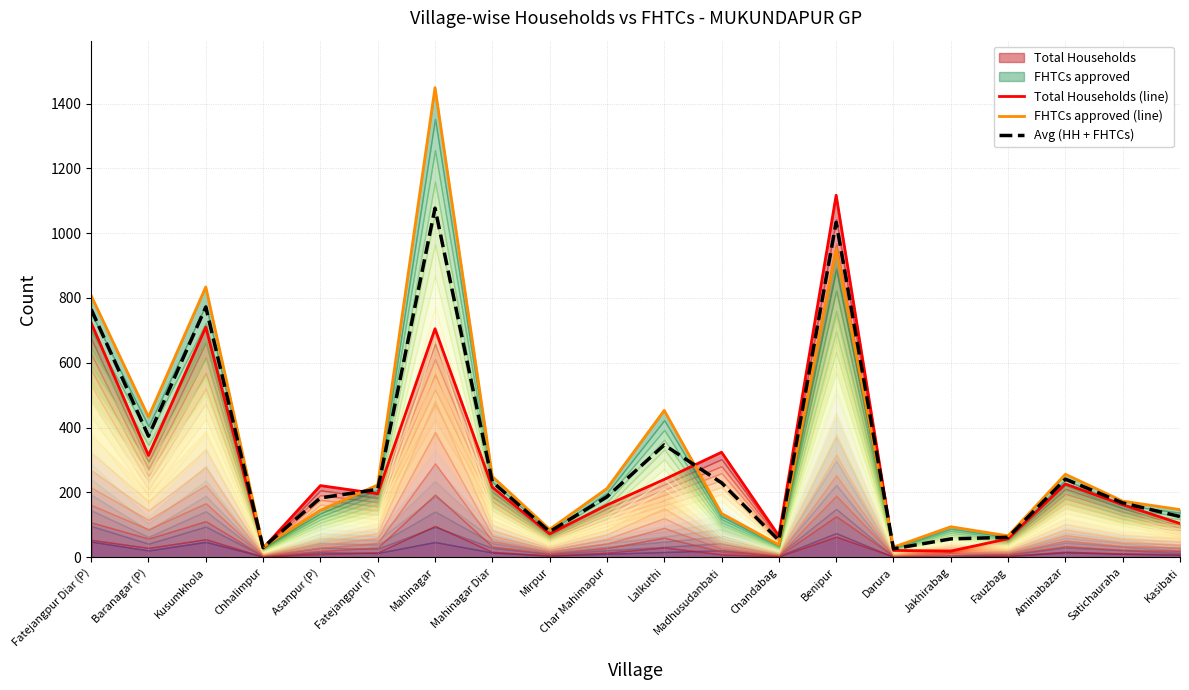

At how many categories does at least one series exceed 1189?

1